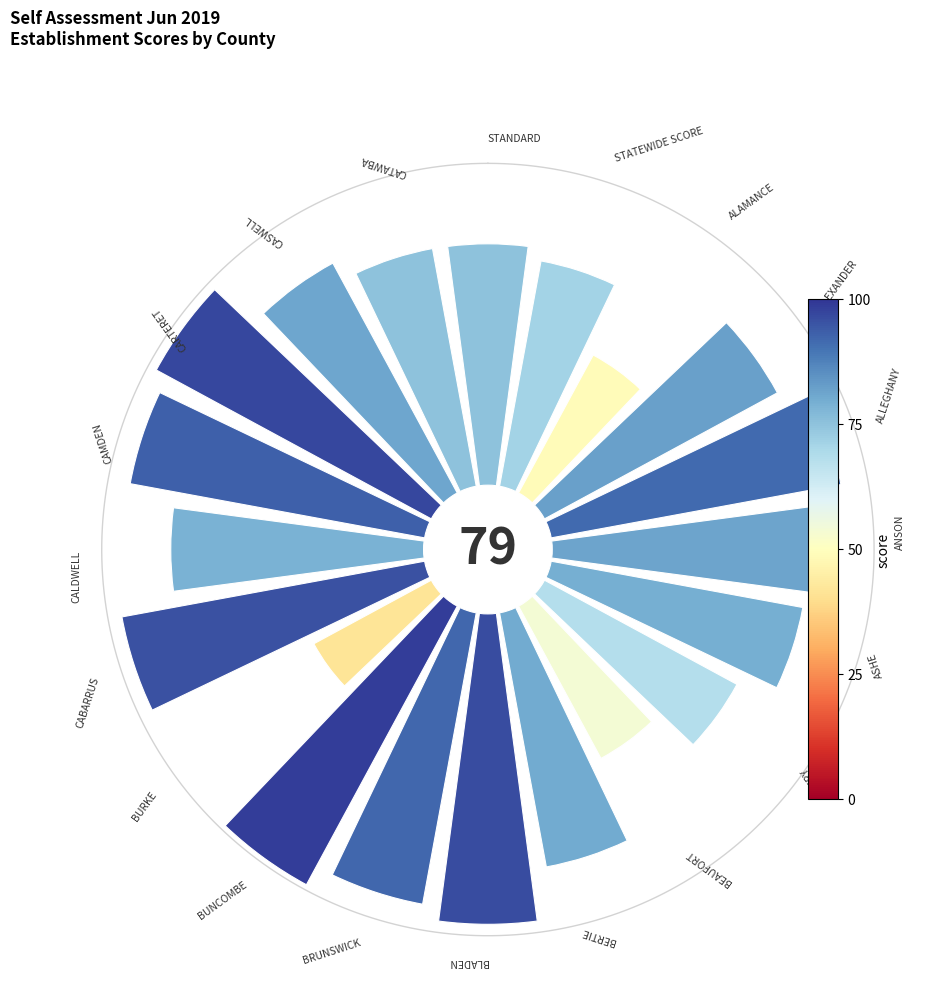

How many segments does this pie chart have?

20